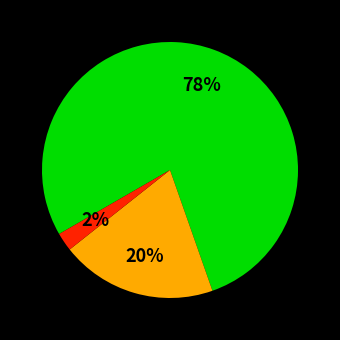

How many slices are in this pie chart?

3